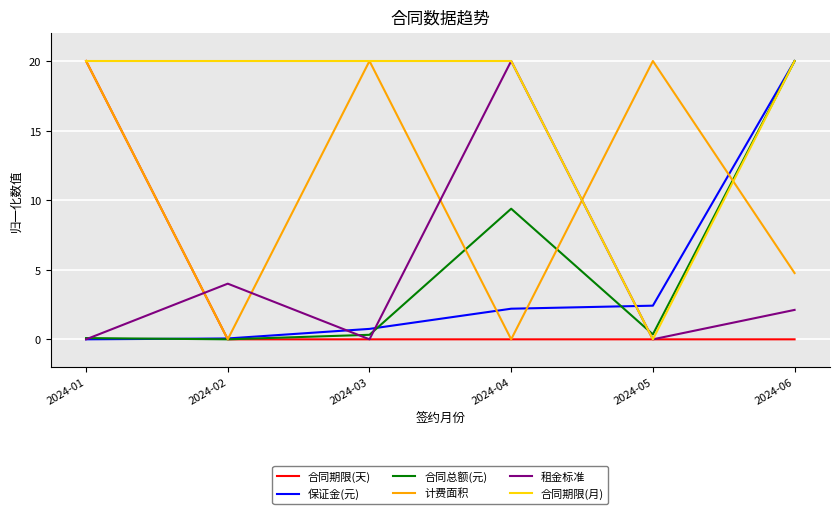

Is the value of 合同期限(天) at 2024-05 greater than the value of 租金标准 at 2024-06?

No